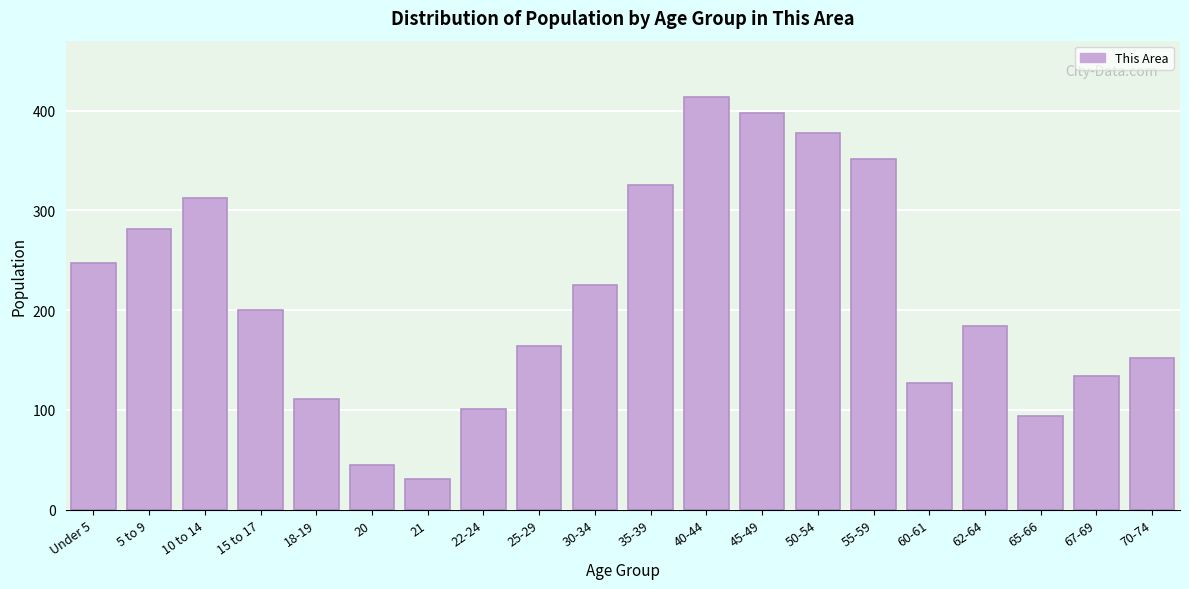

Reading left to right, what are all the values shown in this chart?

247	281	312	200	111	45	31	101	164	225	325	414	398	377	351	127	184	94	134	152